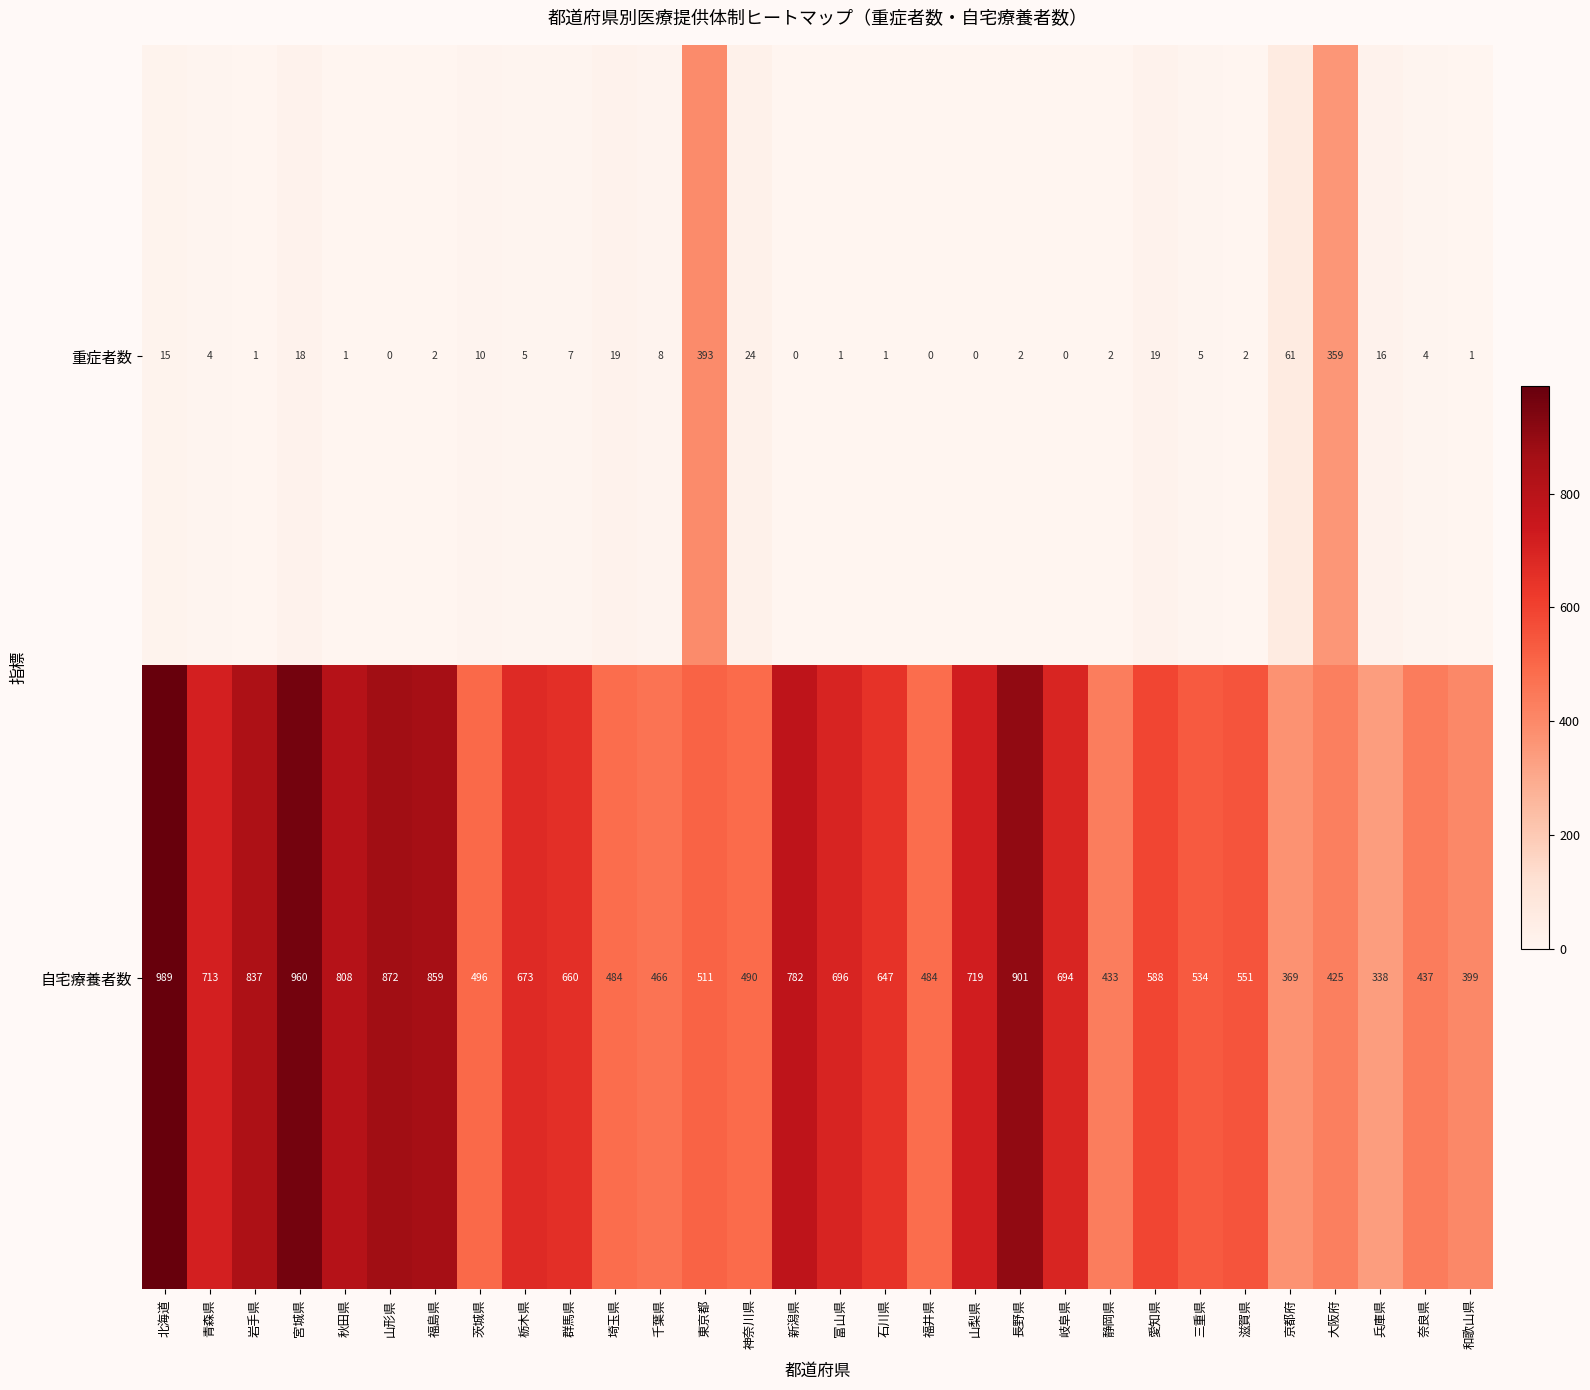

What is the minimum value for 自宅療養者数?

338